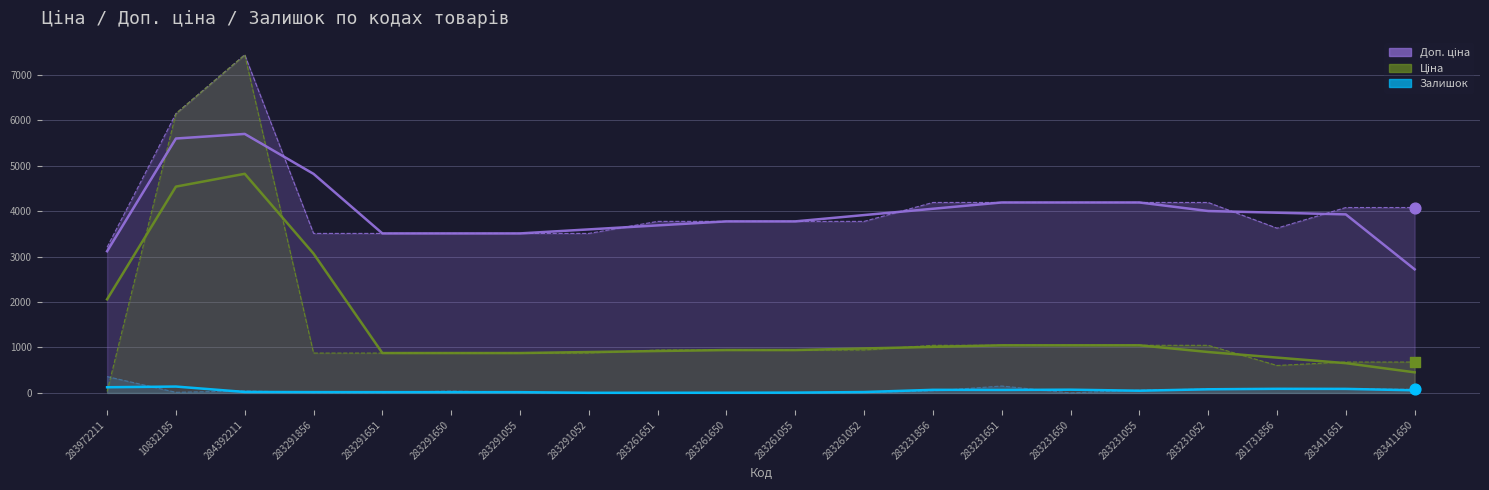

Which series reaches the maximum Y coordinate?

Ціна